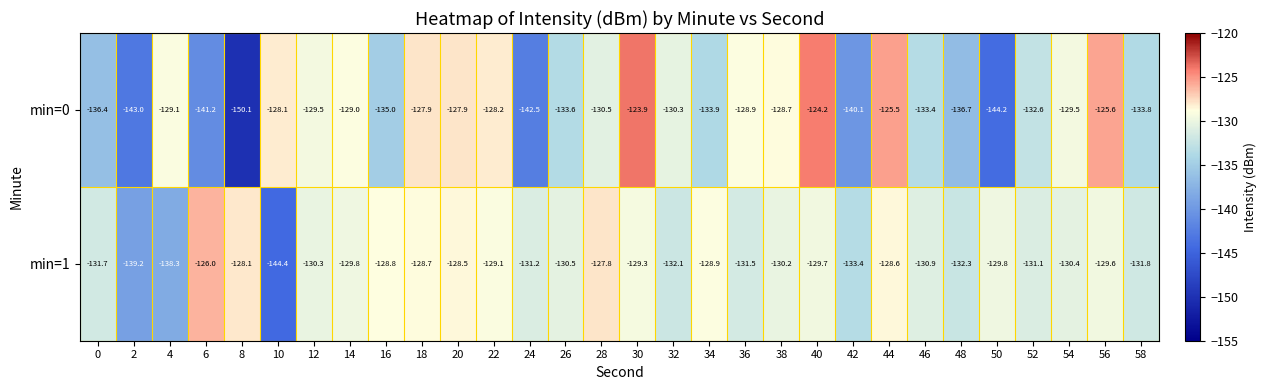

True or false: min=1 has a value of -242.7 at 2.

False